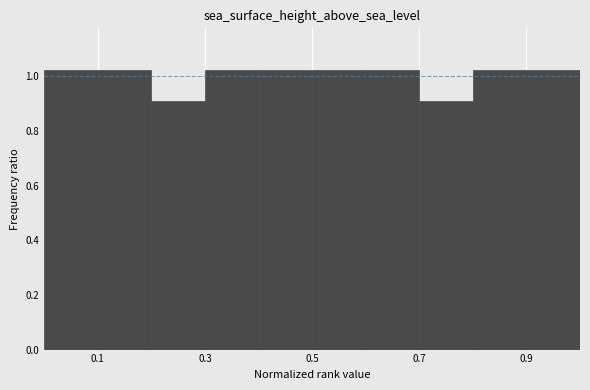

Reading left to right, transcribe this chart: for each bar, give the range it covers on the x-axis and its height. The values are not printed on the chart, so give them approximately, as read against the axis.

0.0 to 0.1: 1.02
0.1 to 0.2: 1.02
0.2 to 0.3: 0.90
0.3 to 0.4: 1.02
0.4 to 0.5: 1.02
0.5 to 0.6: 1.02
0.6 to 0.7: 1.02
0.7 to 0.8: 0.90
0.8 to 0.9: 1.02
0.9 to 1.0: 1.02